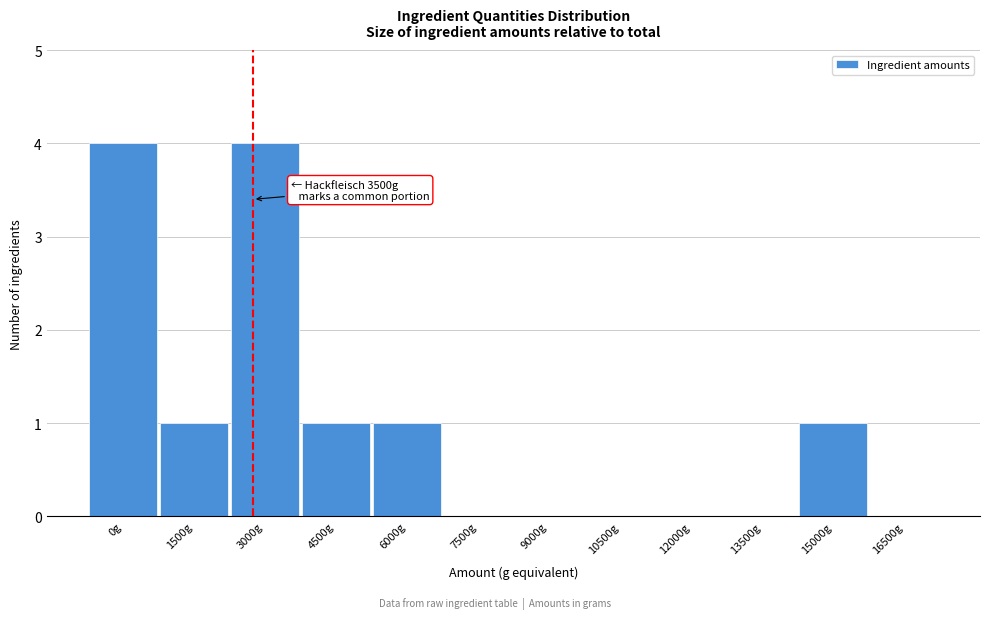

Reading right to left, extract all data points from this chart.

16500g=0	15000g=1	13500g=0	12000g=0	10500g=0	9000g=0	7500g=0	6000g=1	4500g=1	3000g=4	1500g=1	0g=4